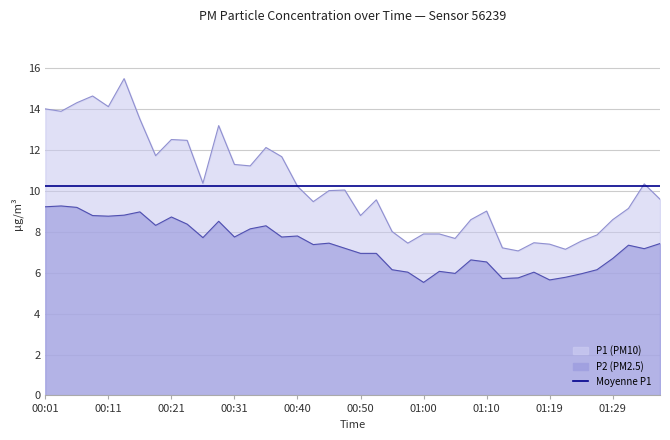

How many lines are shown in the chart?

2